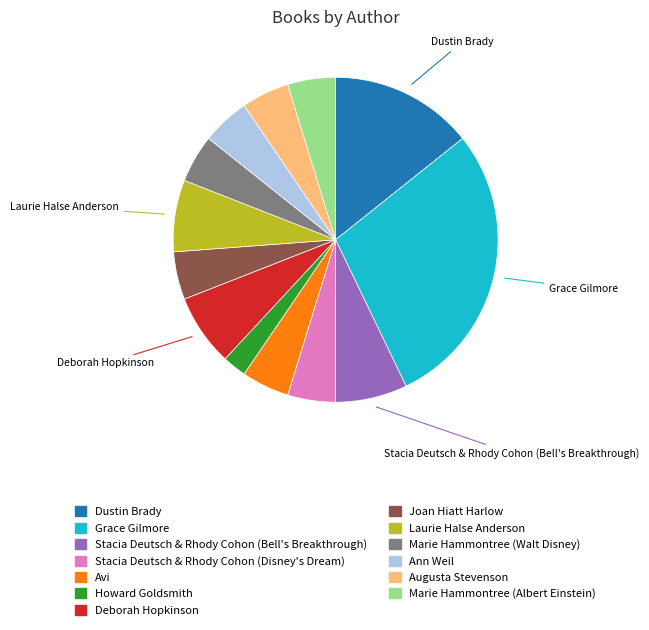

Is there a majority slice in this chart?

No